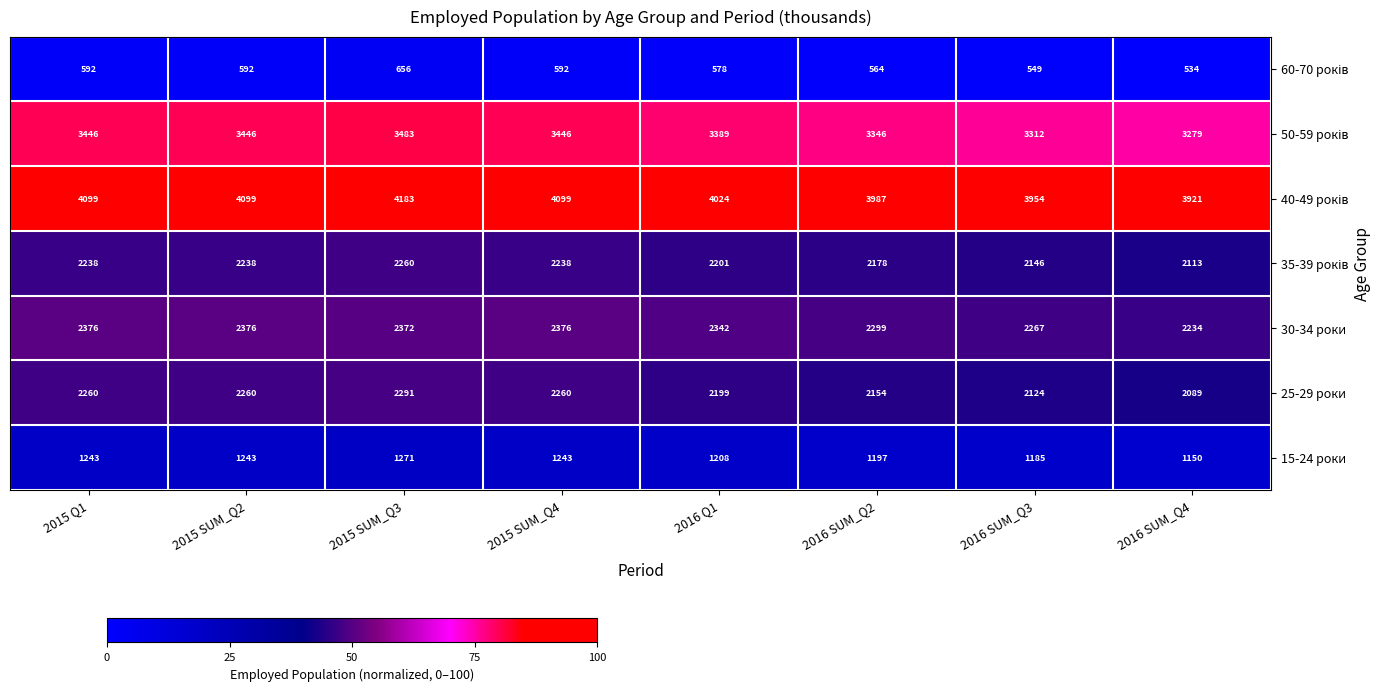

What is the difference between the 25-29 роки values at 2016 SUM_Q2 and 2016 SUM_Q3?

30